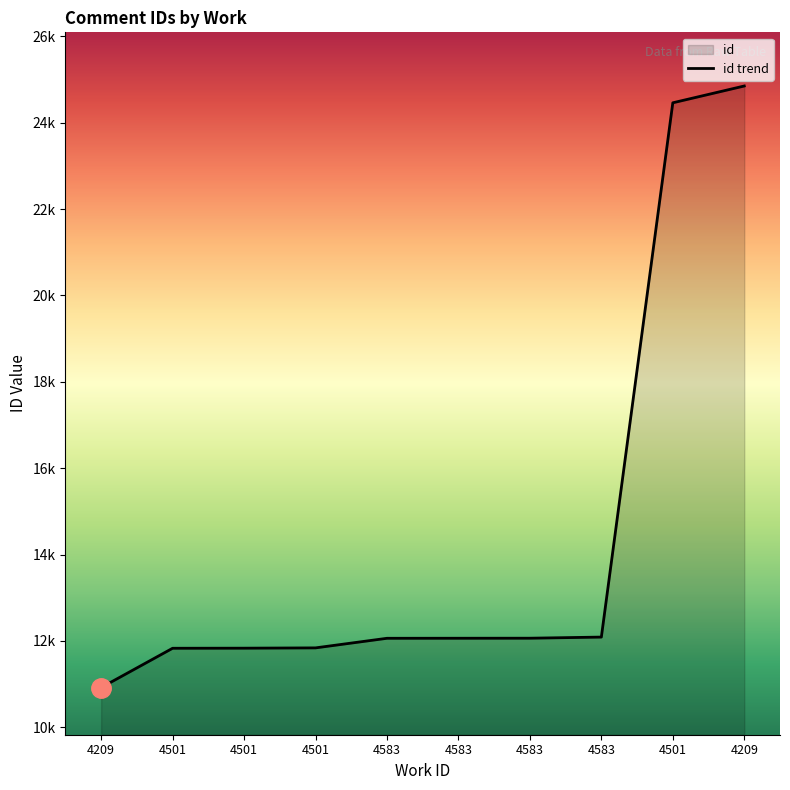

Which category has the lowest value across all series?

4209